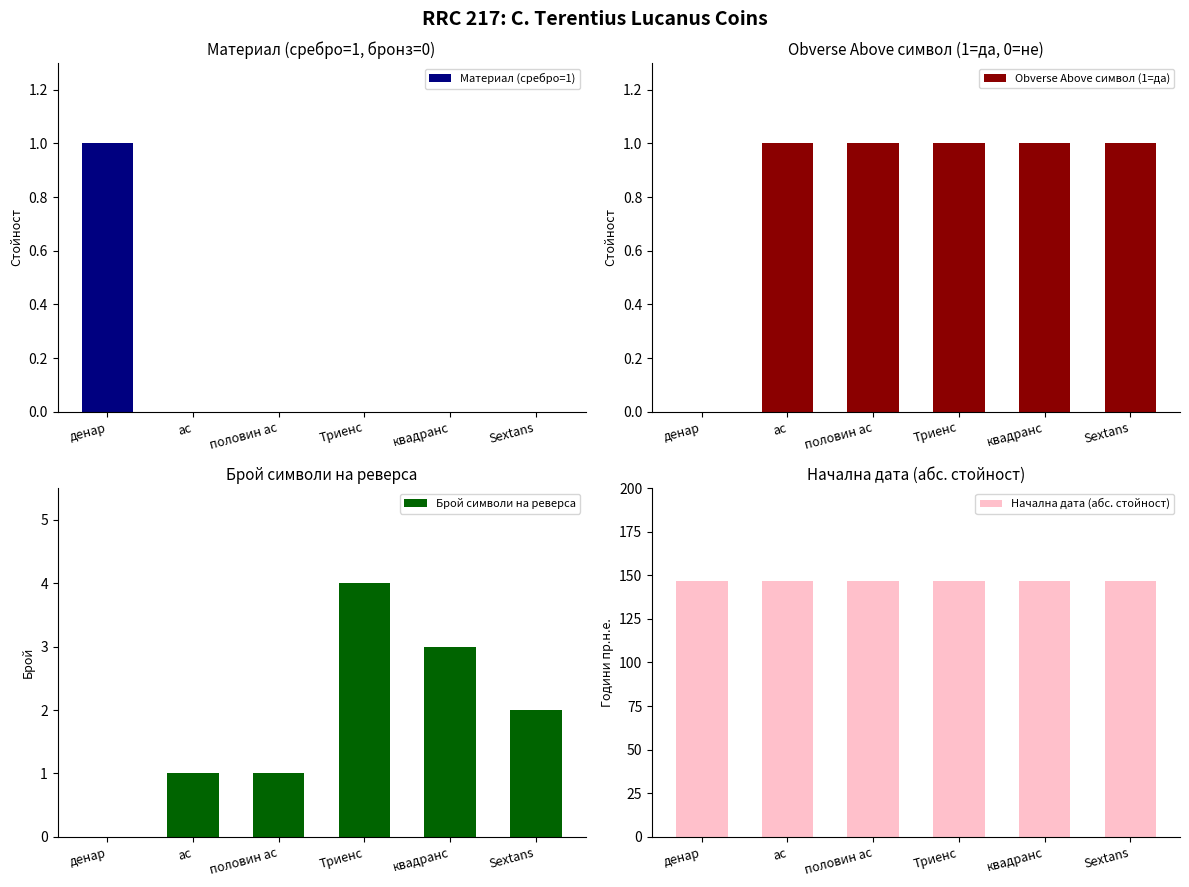

What is the label of the 1st bar from the left?

денар